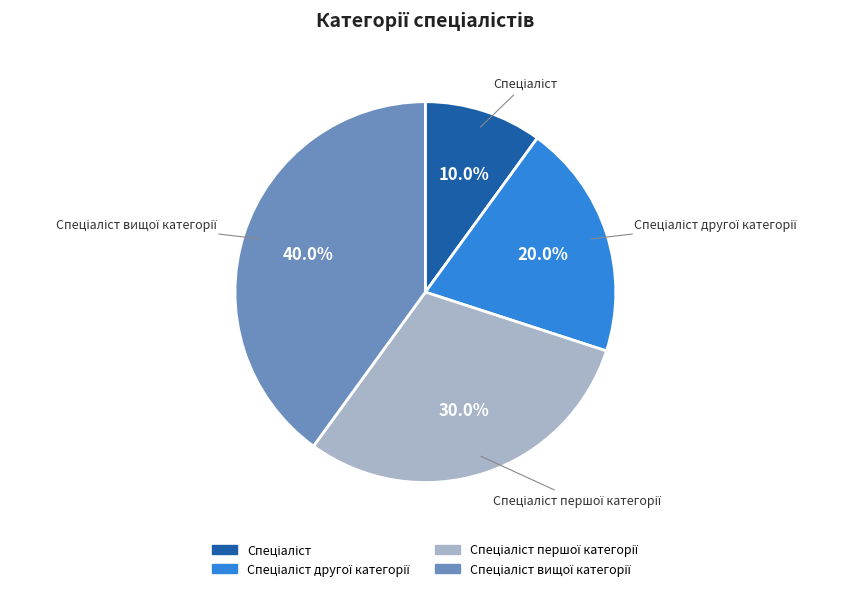

Is there a majority slice in this chart?

No